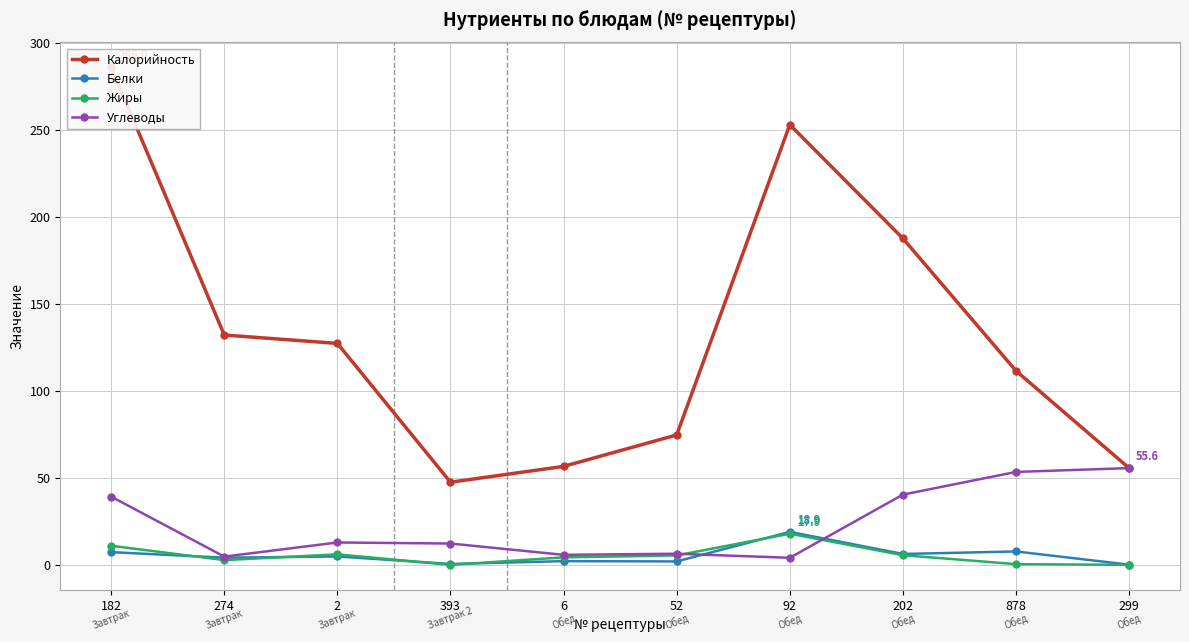

Where is the first local maximum for Жиры?

2